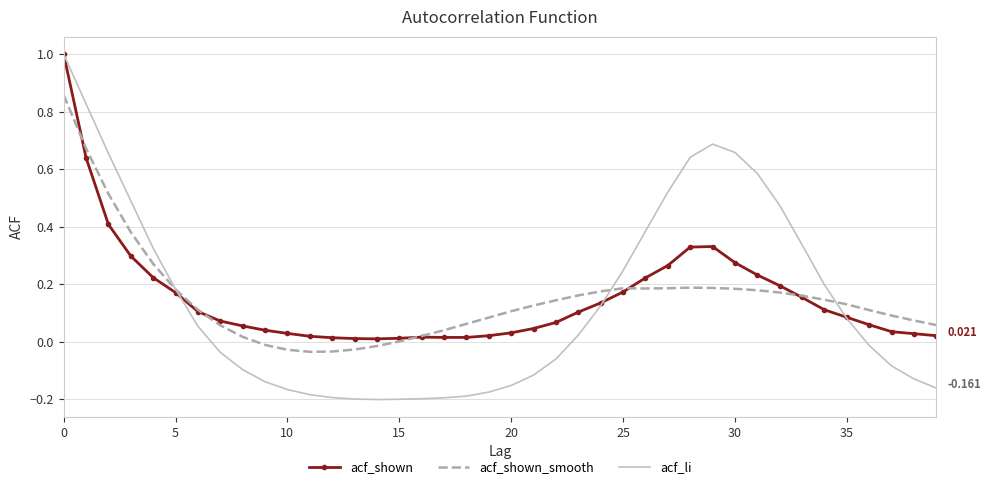

Which series has the widest spread of values?

acf_li